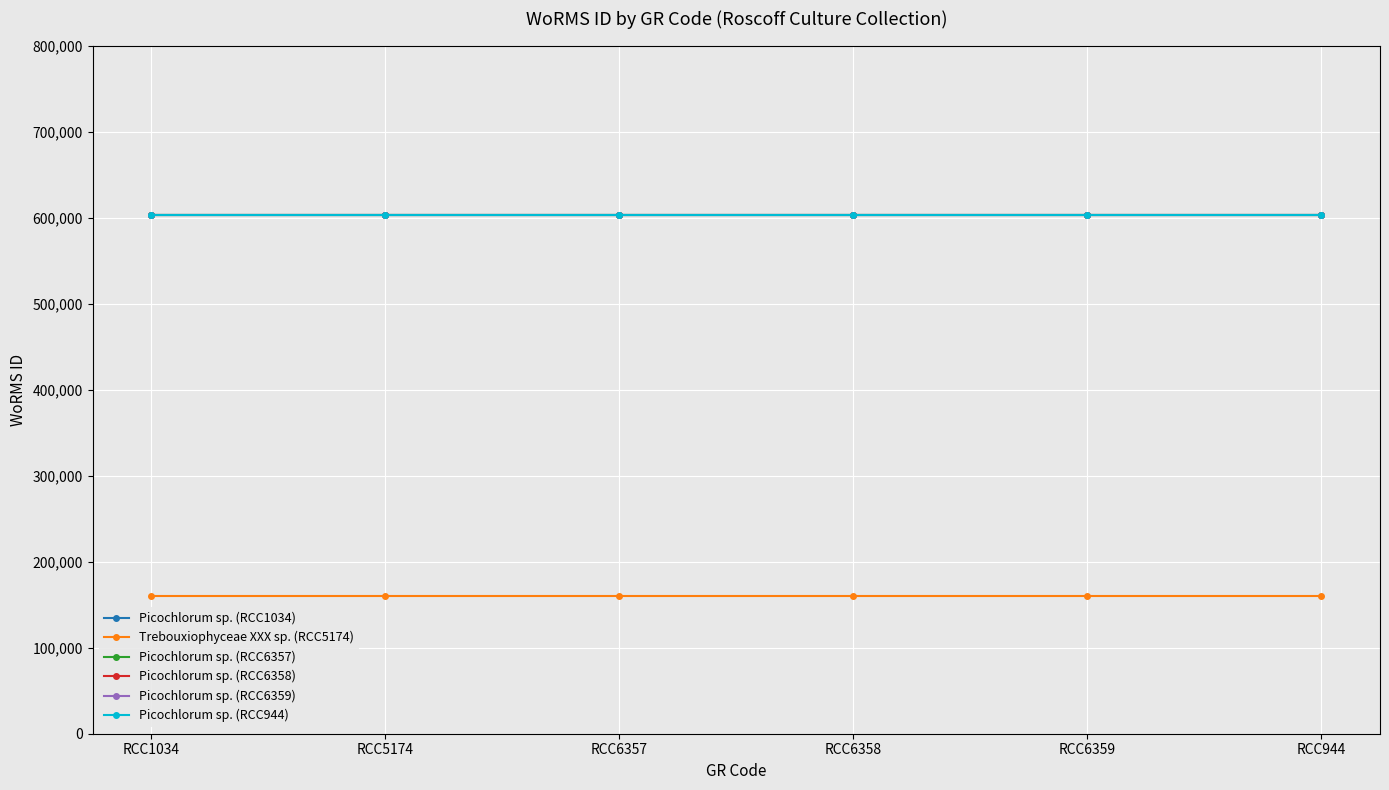

Does the chart have visible grid lines?

Yes